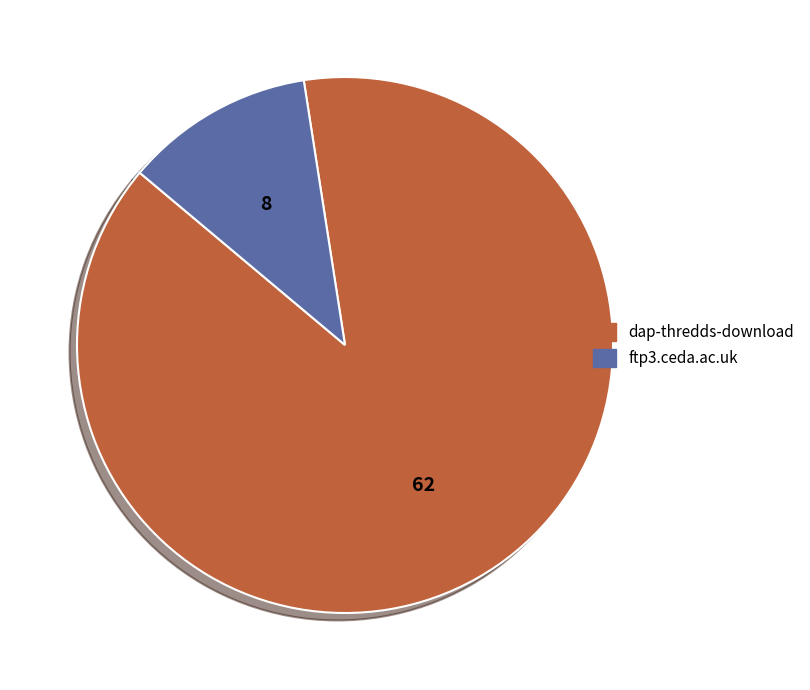

Which category has the smallest portion of the pie?

ftp3.ceda.ac.uk